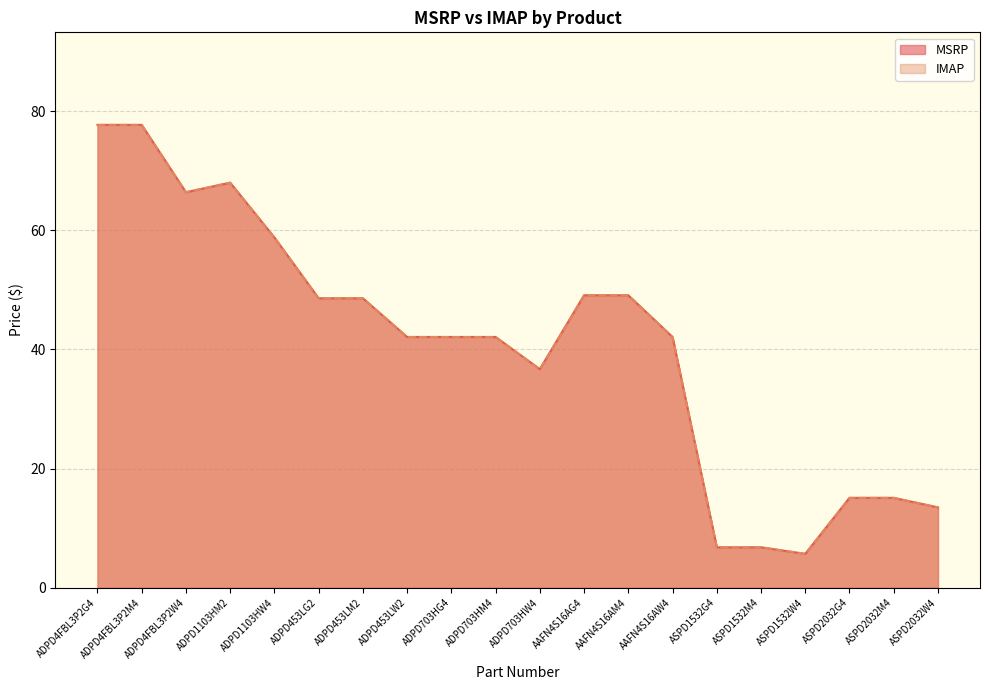

Which series has the largest total across all categories?

MSRP